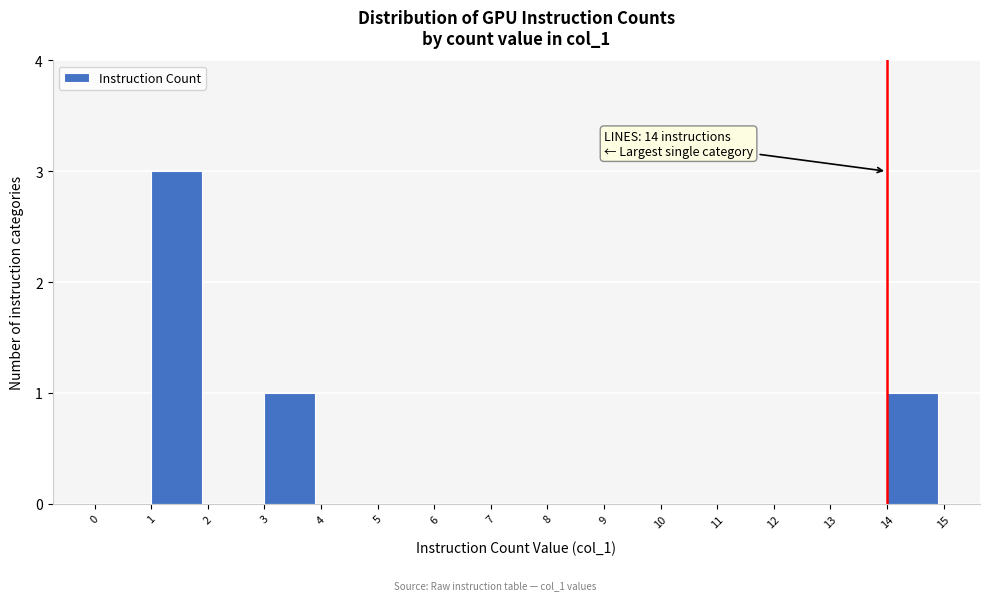

Over which range of the x-axis is the bar tallest?

1 to 2